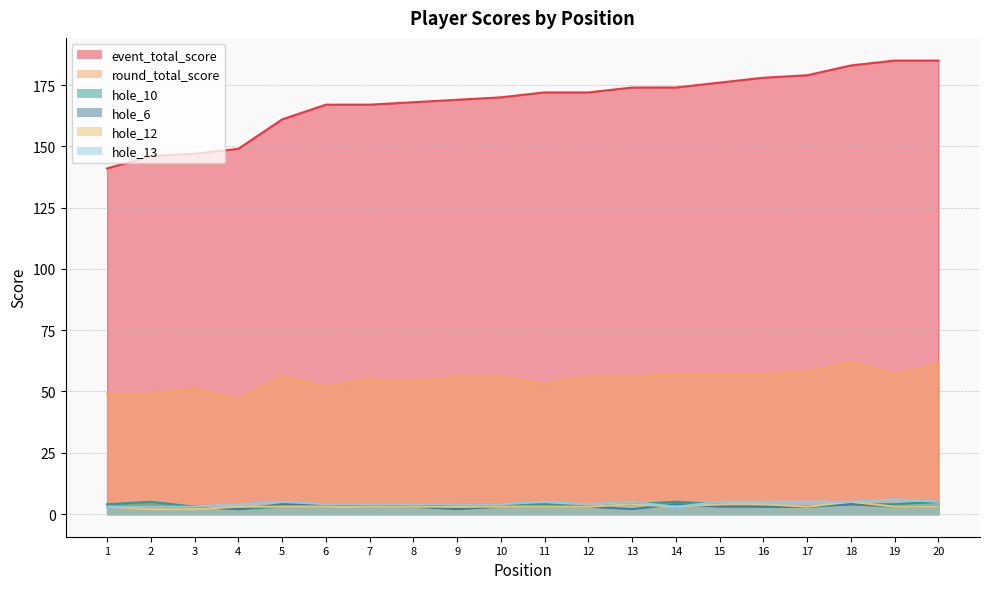

The event_total_score series shows 174 at 13. True or false?

True